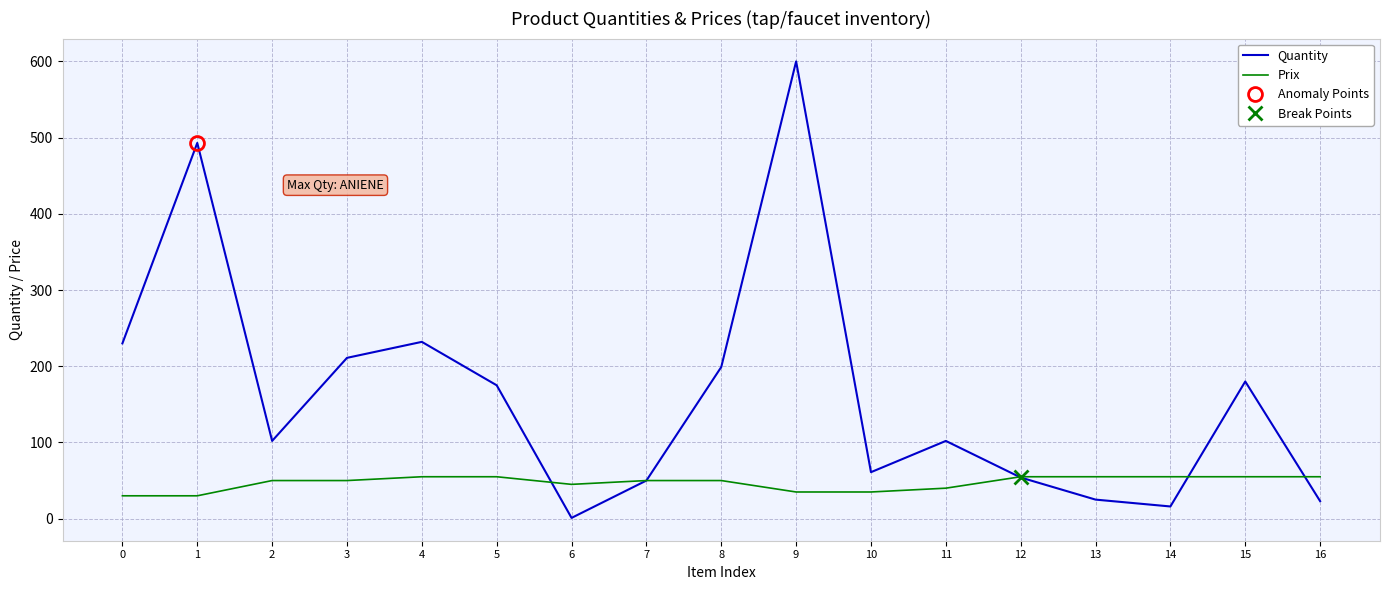

What is the maximum value shown in the chart?

600